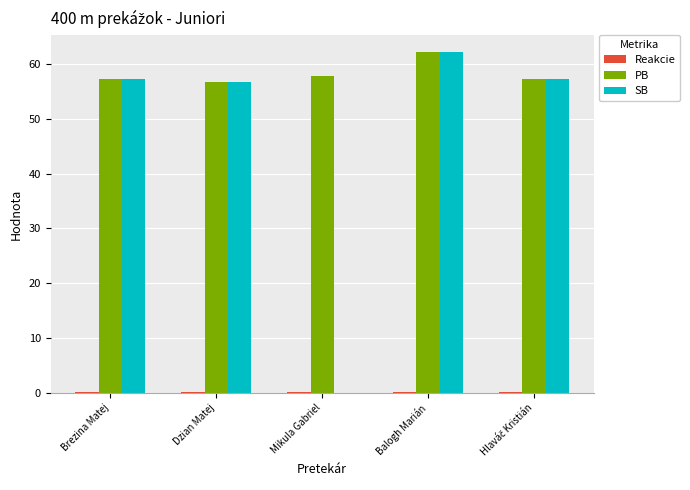

Which series has the largest total across all categories?

PB